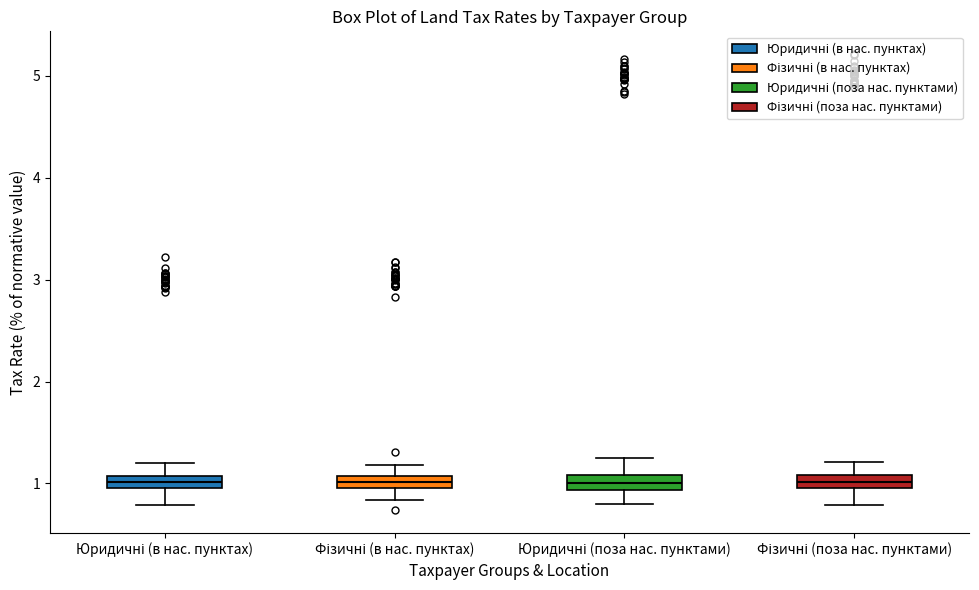

Where does the lower whisker of the box for Юридичні (в нас. пунктах) end on the y-axis? The values are not printed on the chart, so give them approximately, as read against the axis.

0.8